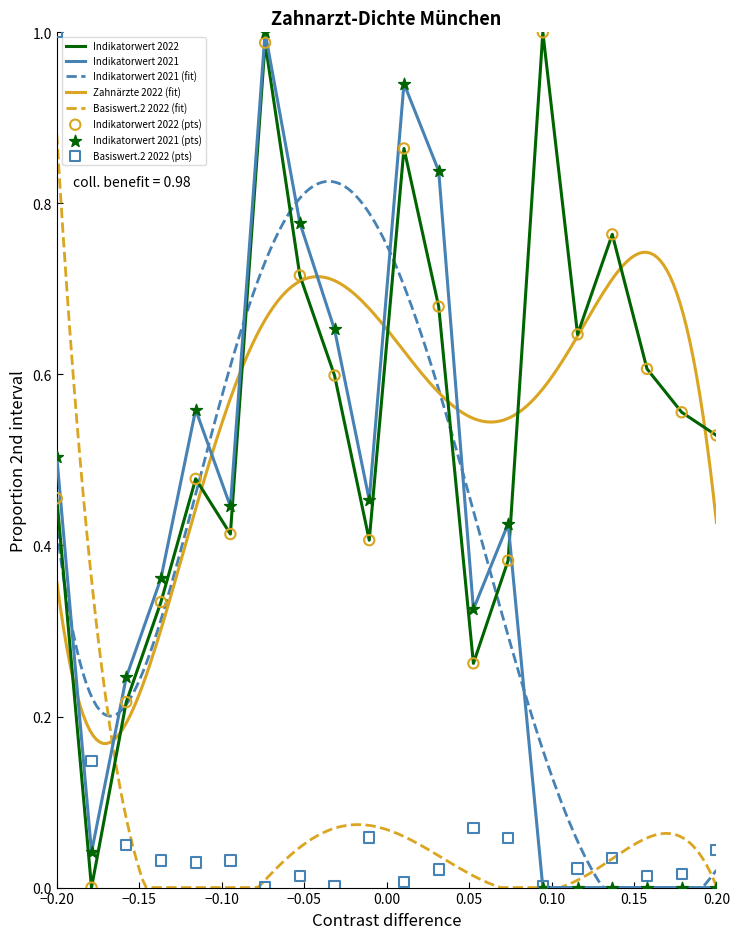

Which series has the largest Y range (max minus min)?

Indikatorwert_2022